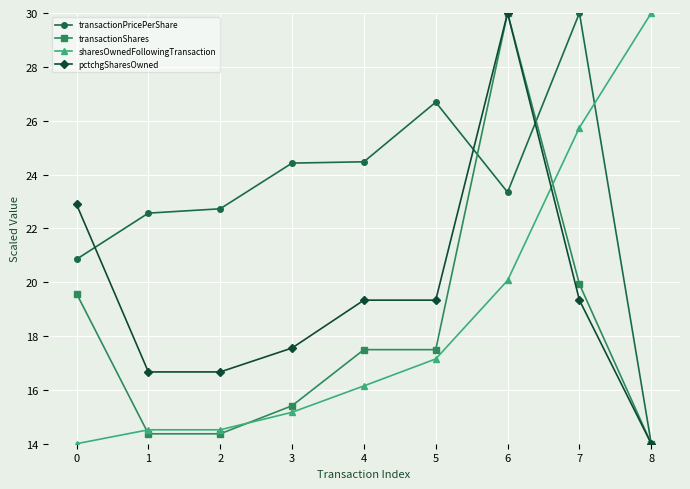

The value of transactionPricePerShare at 2 is 22.7. True or false?

True